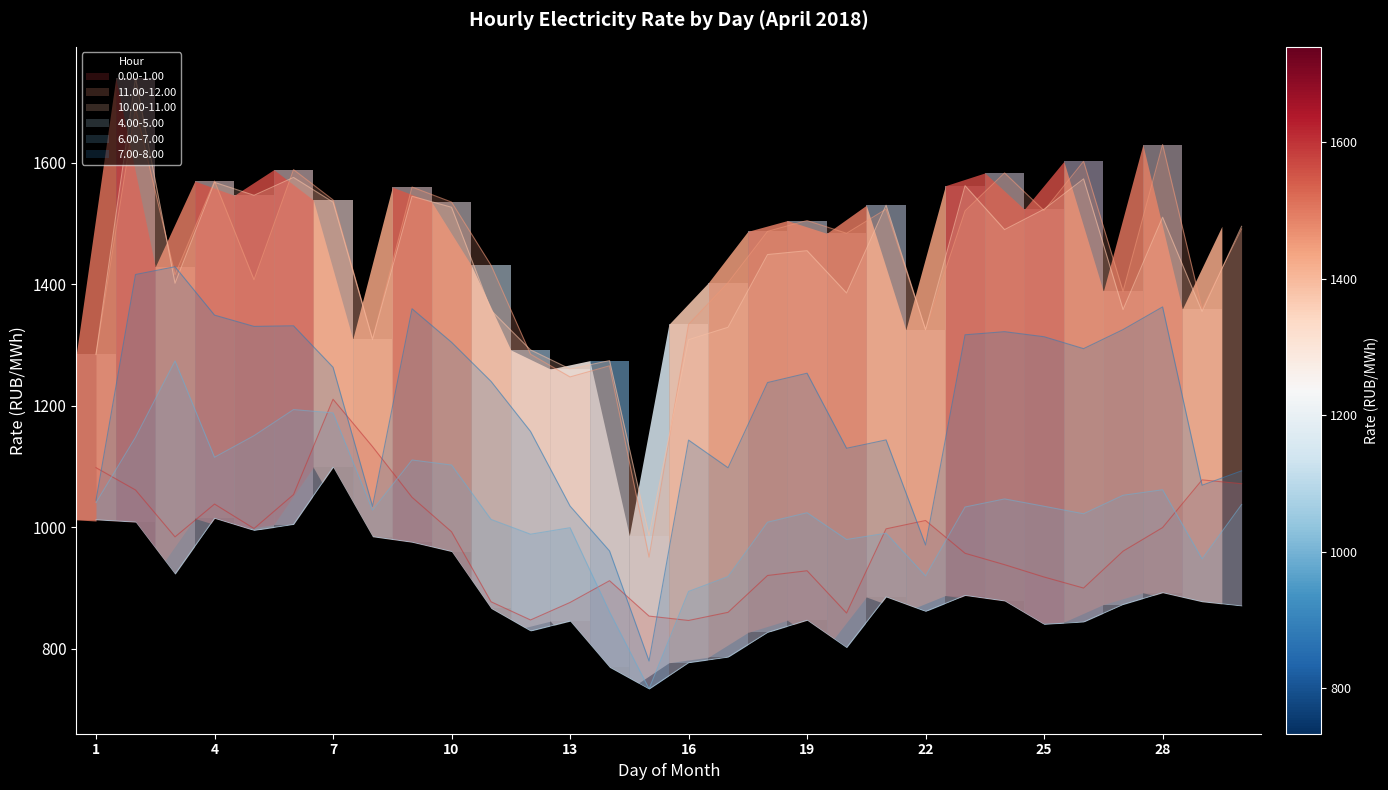

At which label does 11.00-12.00 first exceed 1487?

2